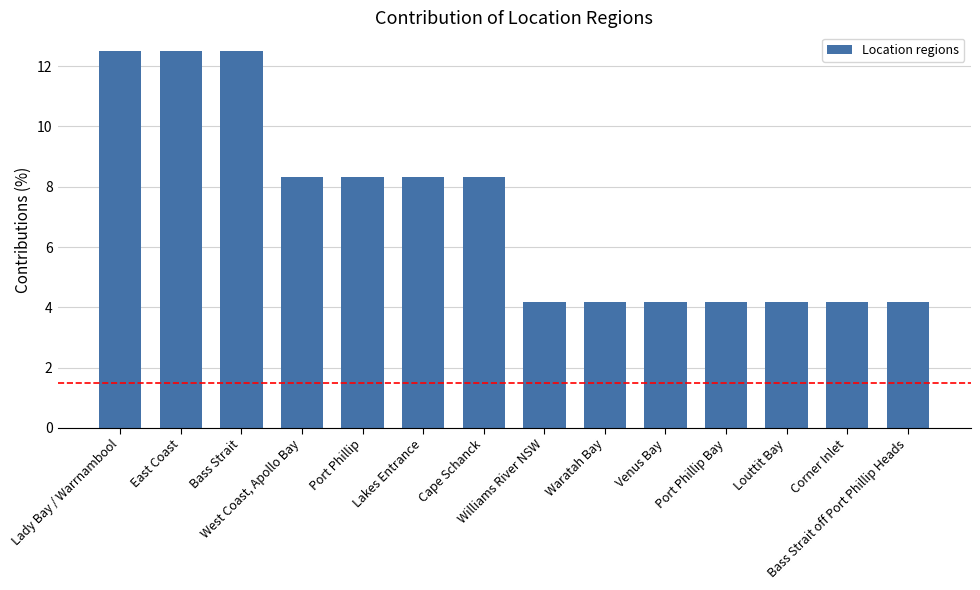

Does the chart contain stacked bars?

No